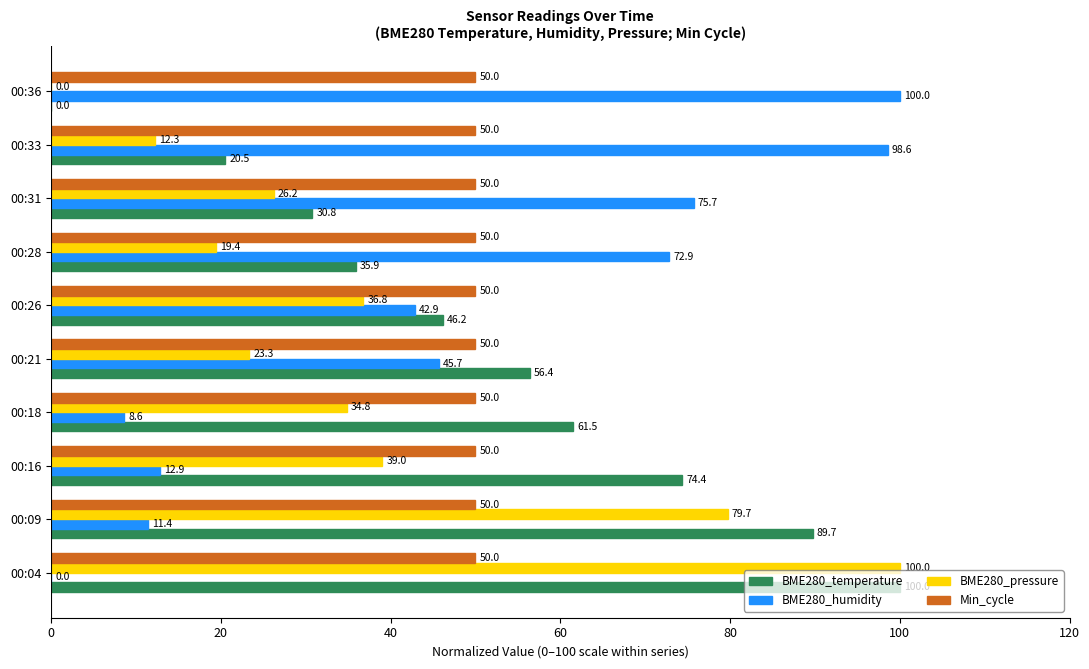

Which category has the highest value in the BME280_temperature series?

00:04